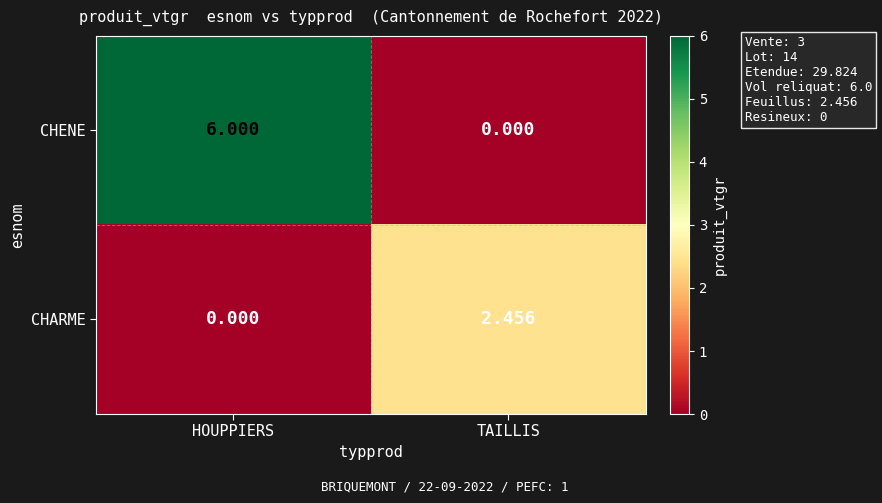

At TAILLIS, list the series in order from smallest to largest.

CHENE, CHARME